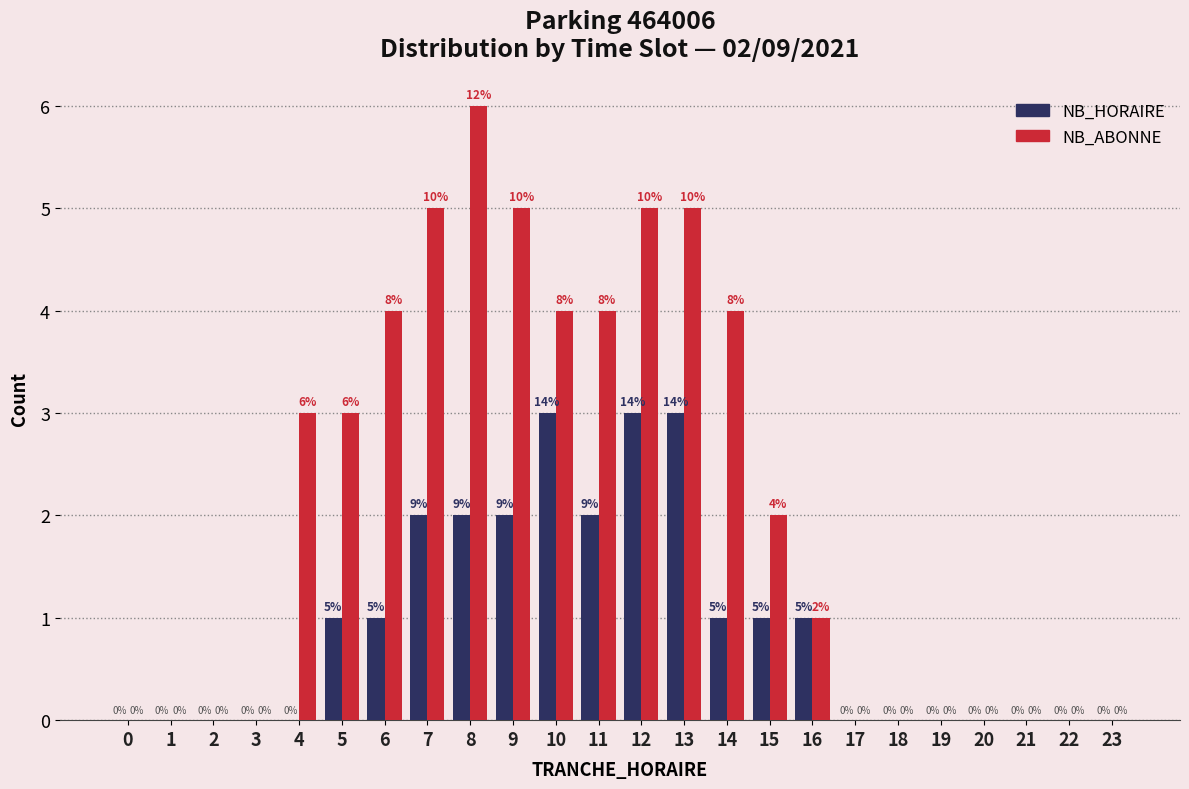

Reading right to left, list all the values displayed in this chart.

NB_HORAIRE: 23=0	22=0	21=0	20=0	19=0	18=0	17=0	16=1	15=1	14=1	13=3	12=3	11=2	10=3	9=2	8=2	7=2	6=1	5=1	4=0	3=0	2=0	1=0	0=0
NB_ABONNE: 23=0	22=0	21=0	20=0	19=0	18=0	17=0	16=1	15=2	14=4	13=5	12=5	11=4	10=4	9=5	8=6	7=5	6=4	5=3	4=3	3=0	2=0	1=0	0=0